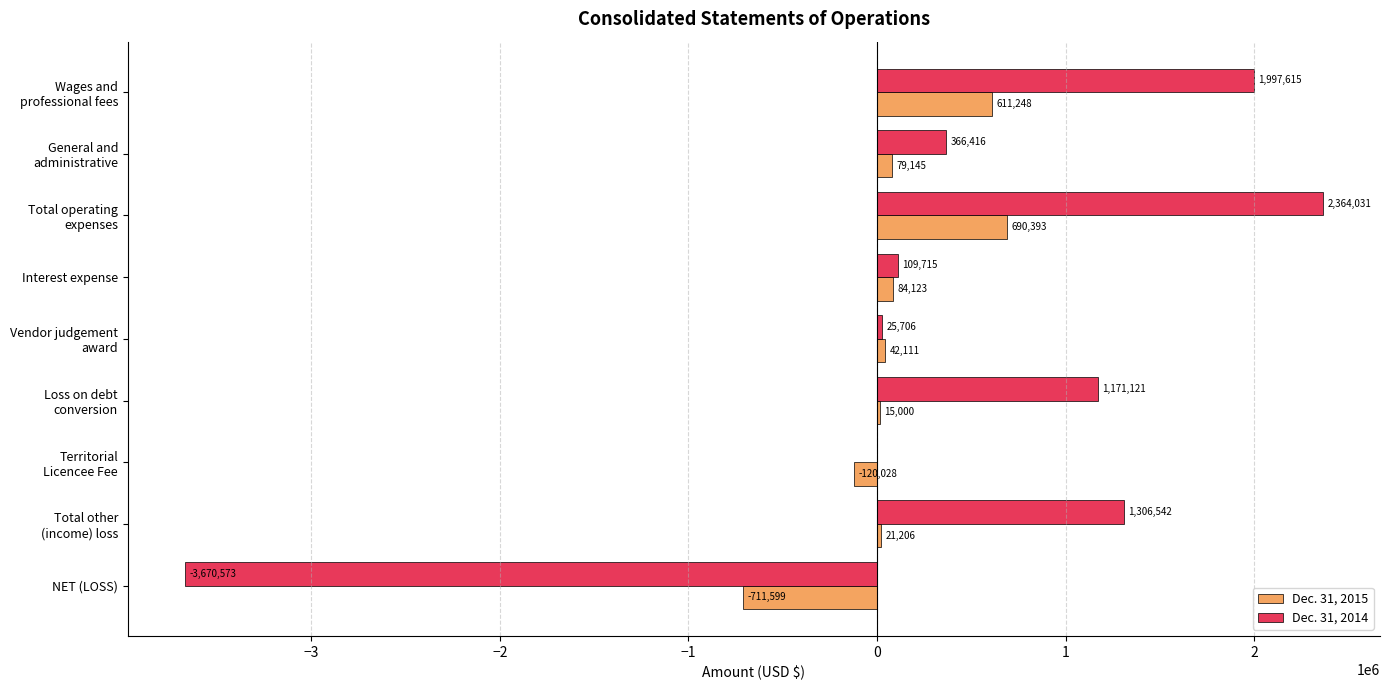

What is the total value across all series at NET (LOSS)?

-4382172